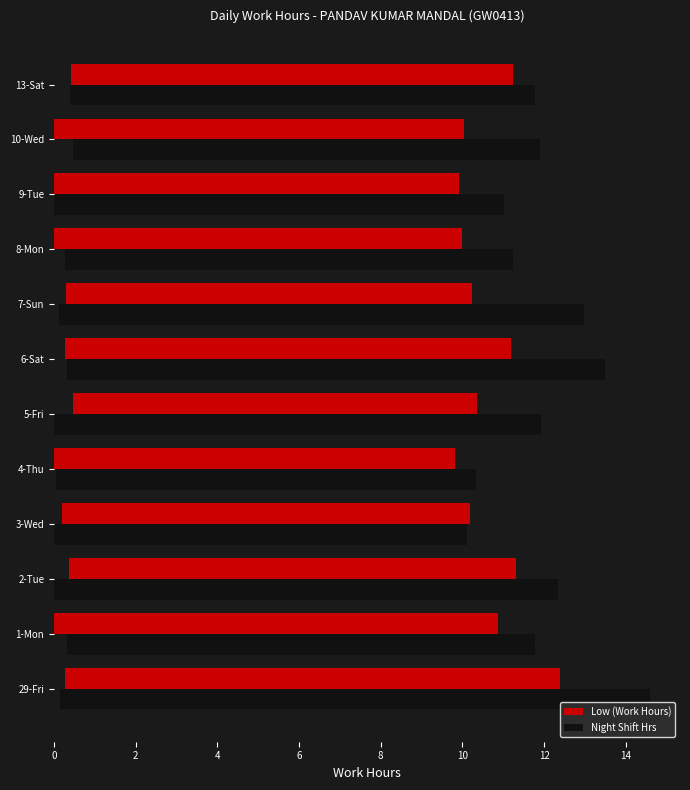

Is it true that Night Shift Hrs equals 2.3 at 4-Thu?

False